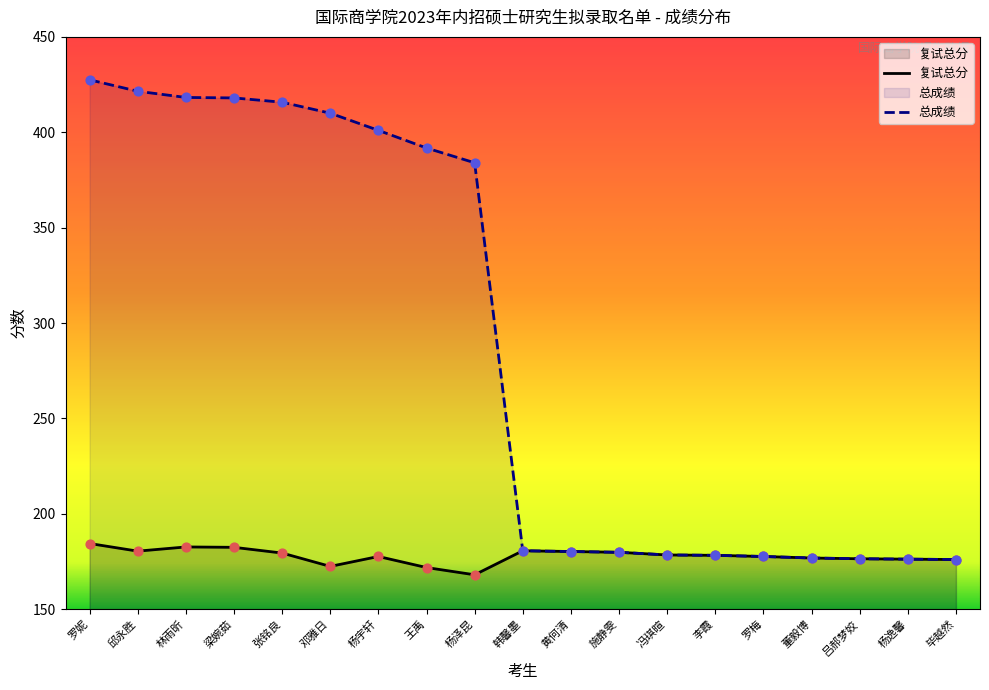

At how many categories does at least one series exceed 224?

9